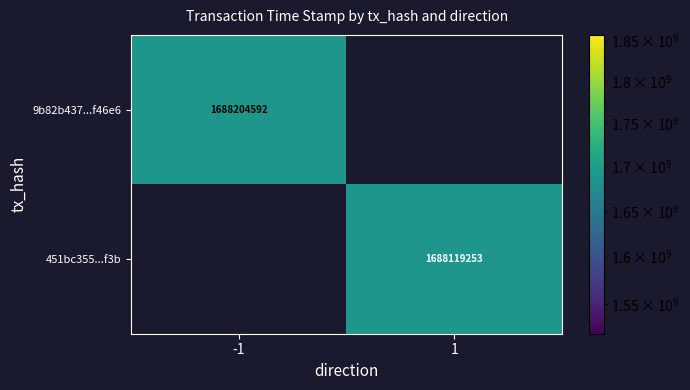

What is the sum of all 451bc355...f3b values?

1688119253